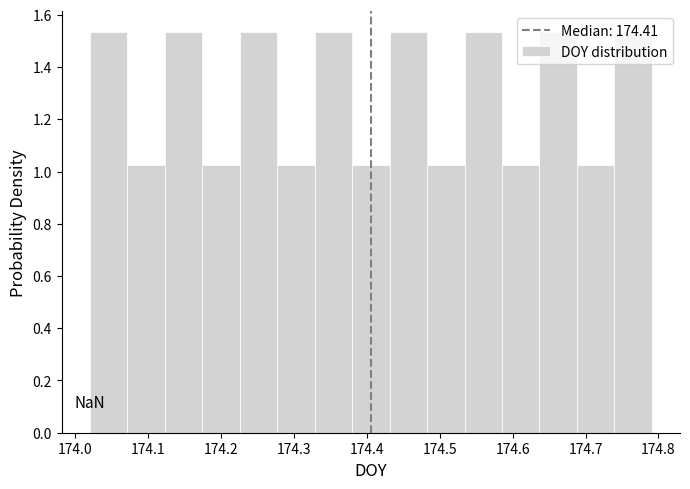

Reading left to right, list every bar in this chart as the range it spans on the x-axis followed by its height. Neither the bar edges nor the heights are printed on the chart, so give them approximately, as read against the axes.

174.02 to 174.07: 1.54
174.07 to 174.12: 1.02
174.12 to 174.17: 1.54
174.17 to 174.23: 1.02
174.23 to 174.28: 1.54
174.28 to 174.33: 1.02
174.33 to 174.38: 1.54
174.38 to 174.43: 1.02
174.43 to 174.48: 1.54
174.48 to 174.53: 1.02
174.53 to 174.59: 1.54
174.59 to 174.64: 1.02
174.64 to 174.69: 1.54
174.69 to 174.74: 1.02
174.74 to 174.79: 1.54